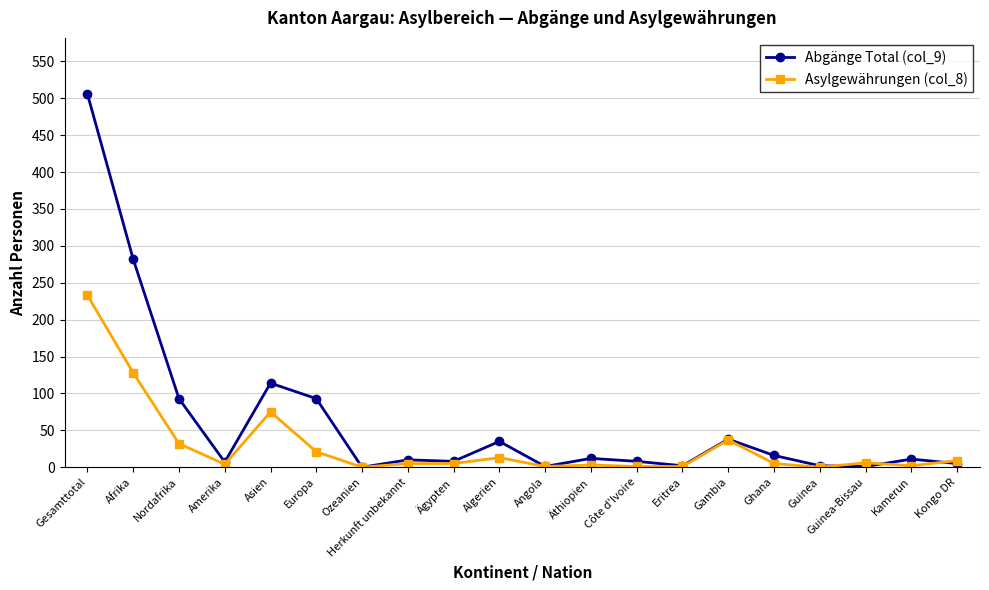

What is the maximum value shown in the chart?

506